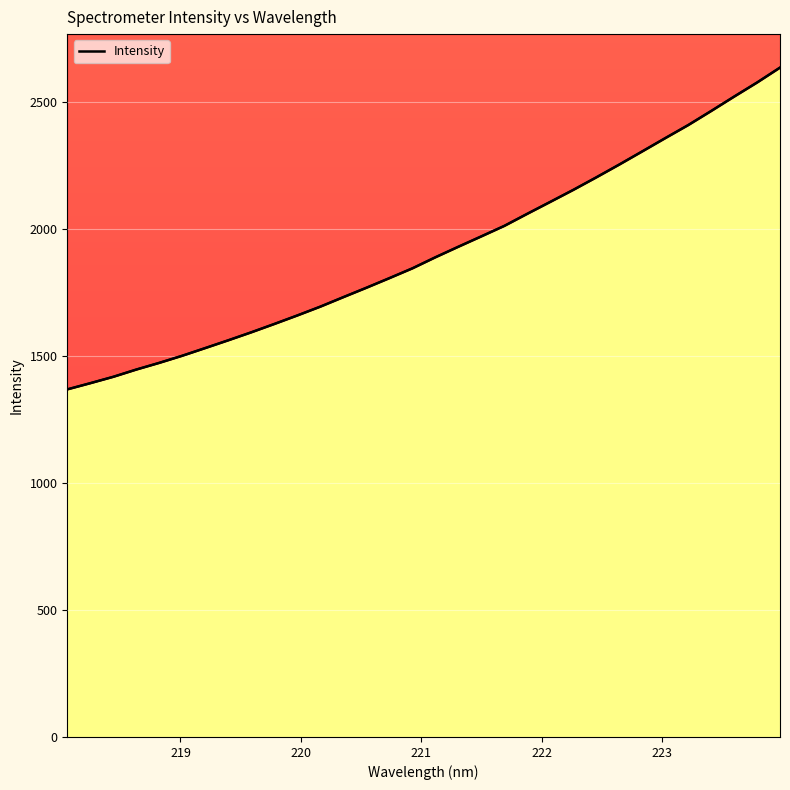

How many values are below 1889?

16